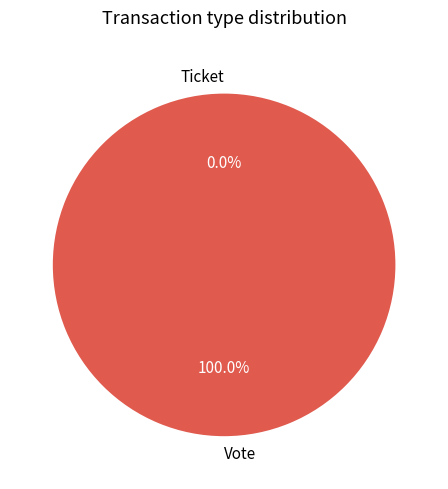

Rank the categories by value from lowest to highest.

Ticket, Vote